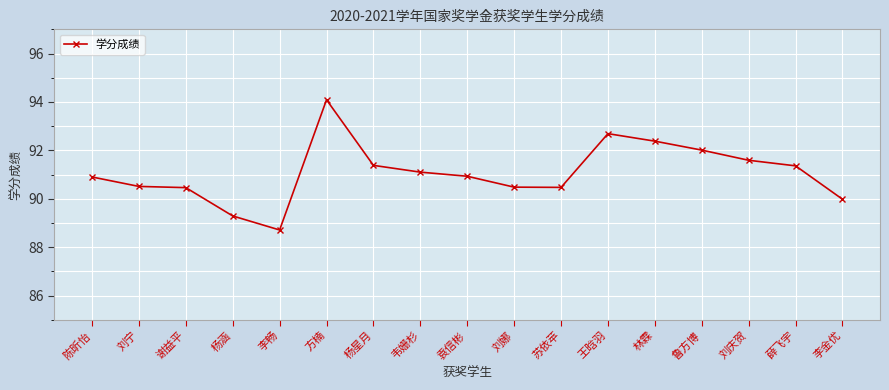

Count the number of data series in this chart.

1